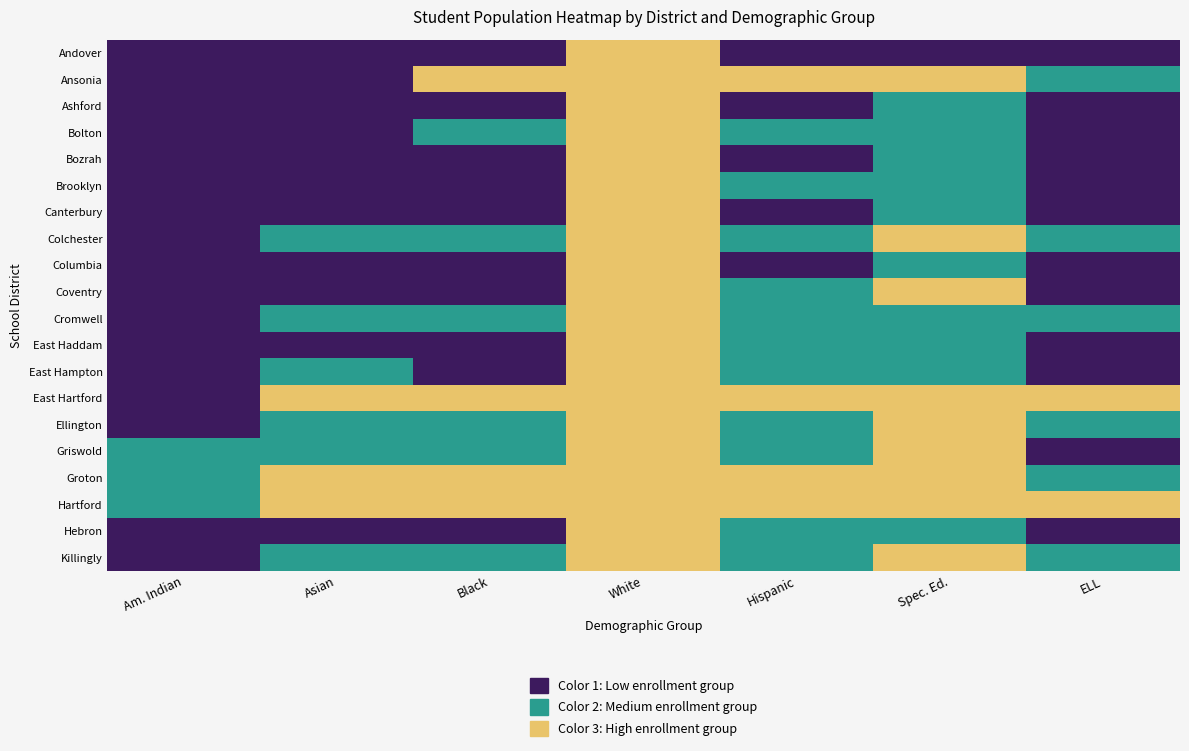

Reading left to right, what are all the values shown in this chart?

Andover: Am. Indian=0	Asian=0	Black=0	White=2	Hispanic=0	Spec. Ed.=0	ELL=0
Ansonia: Am. Indian=0	Asian=0	Black=2	White=2	Hispanic=2	Spec. Ed.=2	ELL=1
Ashford: Am. Indian=0	Asian=0	Black=0	White=2	Hispanic=0	Spec. Ed.=1	ELL=0
Bolton: Am. Indian=0	Asian=0	Black=1	White=2	Hispanic=1	Spec. Ed.=1	ELL=0
Bozrah: Am. Indian=0	Asian=0	Black=0	White=2	Hispanic=0	Spec. Ed.=1	ELL=0
Brooklyn: Am. Indian=0	Asian=0	Black=0	White=2	Hispanic=1	Spec. Ed.=1	ELL=0
Canterbury: Am. Indian=0	Asian=0	Black=0	White=2	Hispanic=0	Spec. Ed.=1	ELL=0
Colchester: Am. Indian=0	Asian=1	Black=1	White=2	Hispanic=1	Spec. Ed.=2	ELL=1
Columbia: Am. Indian=0	Asian=0	Black=0	White=2	Hispanic=0	Spec. Ed.=1	ELL=0
Coventry: Am. Indian=0	Asian=0	Black=0	White=2	Hispanic=1	Spec. Ed.=2	ELL=0
Cromwell: Am. Indian=0	Asian=1	Black=1	White=2	Hispanic=1	Spec. Ed.=1	ELL=1
East Haddam: Am. Indian=0	Asian=0	Black=0	White=2	Hispanic=1	Spec. Ed.=1	ELL=0
East Hampton: Am. Indian=0	Asian=1	Black=0	White=2	Hispanic=1	Spec. Ed.=1	ELL=0
East Hartford: Am. Indian=0	Asian=2	Black=2	White=2	Hispanic=2	Spec. Ed.=2	ELL=2
Ellington: Am. Indian=0	Asian=1	Black=1	White=2	Hispanic=1	Spec. Ed.=2	ELL=1
Griswold: Am. Indian=1	Asian=1	Black=1	White=2	Hispanic=1	Spec. Ed.=2	ELL=0
Groton: Am. Indian=1	Asian=2	Black=2	White=2	Hispanic=2	Spec. Ed.=2	ELL=1
Hartford: Am. Indian=1	Asian=2	Black=2	White=2	Hispanic=2	Spec. Ed.=2	ELL=2
Hebron: Am. Indian=0	Asian=0	Black=0	White=2	Hispanic=1	Spec. Ed.=1	ELL=0
Killingly: Am. Indian=0	Asian=1	Black=1	White=2	Hispanic=1	Spec. Ed.=2	ELL=1